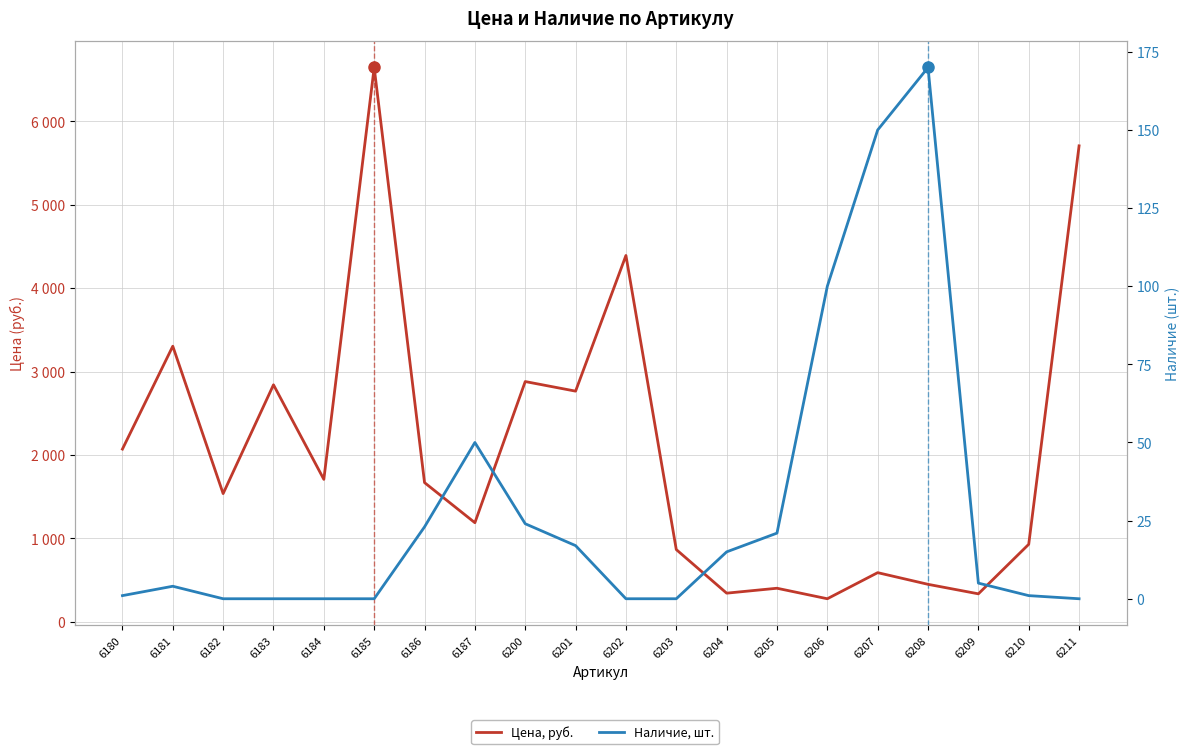

At 6182, list the series in order from largest to smallest.

Цена, руб., Наличие, шт.